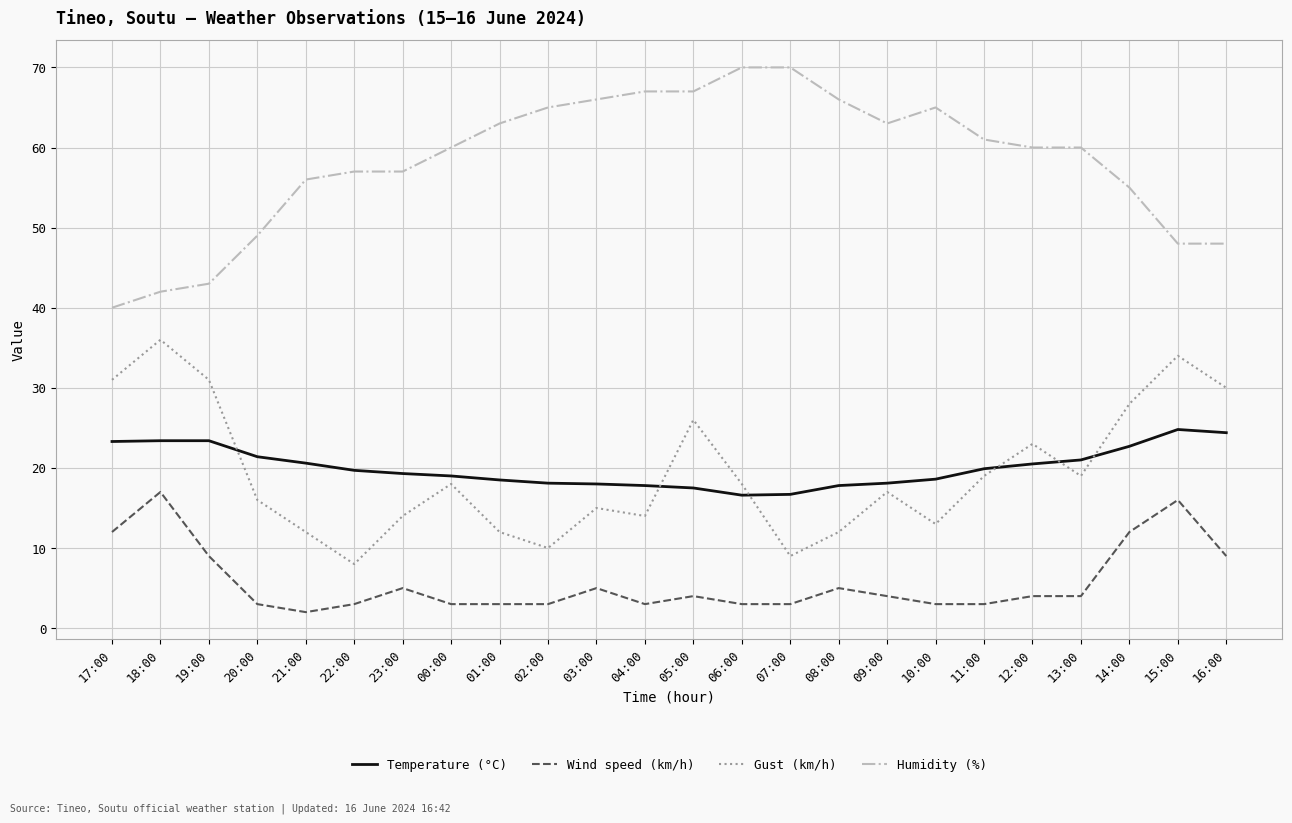

True or false: Humidity (%) and Gust (km/h) cross at least once.

False